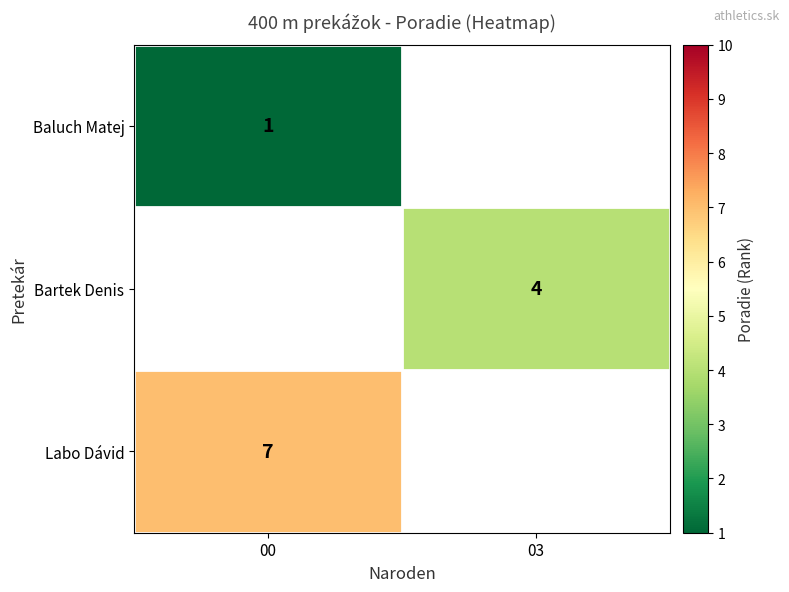

Which label corresponds to the largest value in the chart?

00